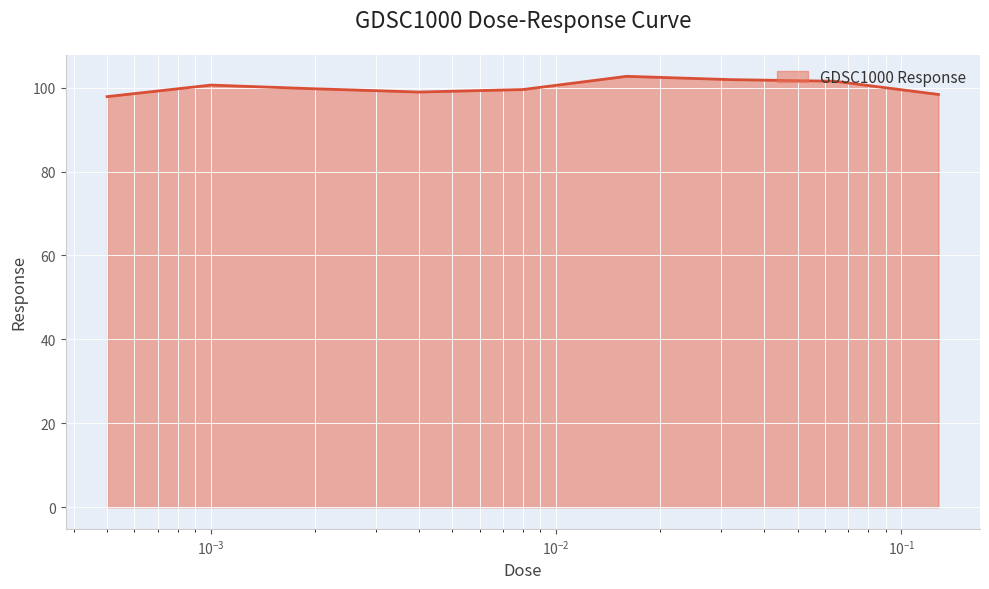

What is the smallest value displayed?

97.9